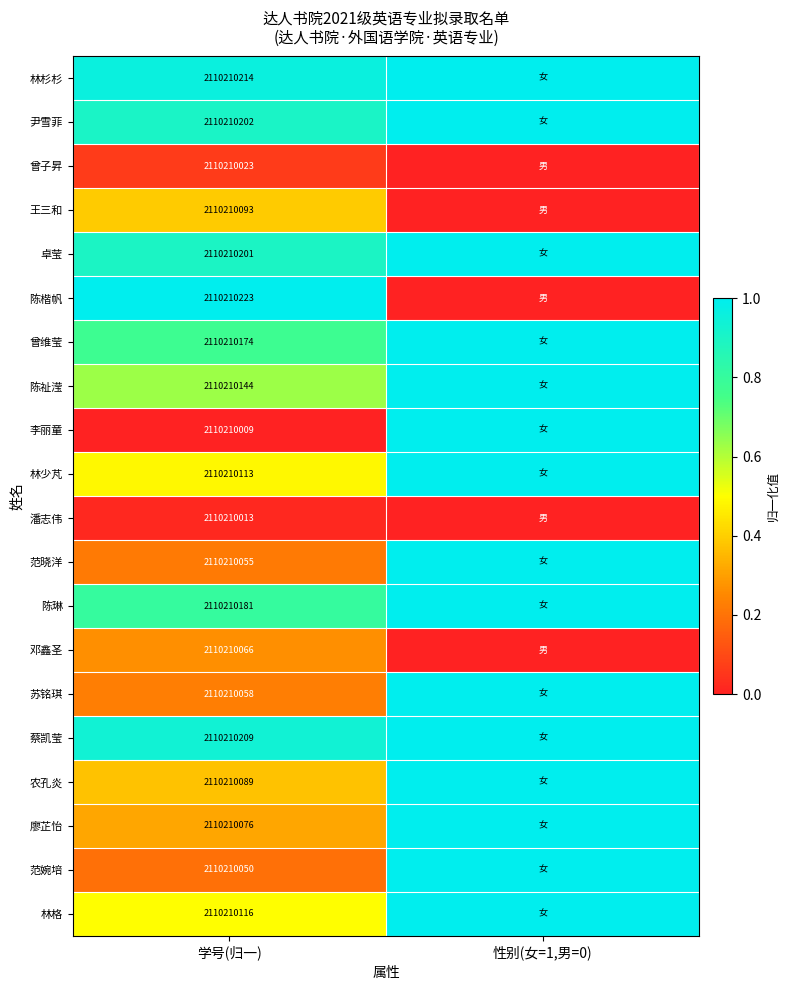

The 曾子昇 series shows 2110210023 at 学号(归一). True or false?

True